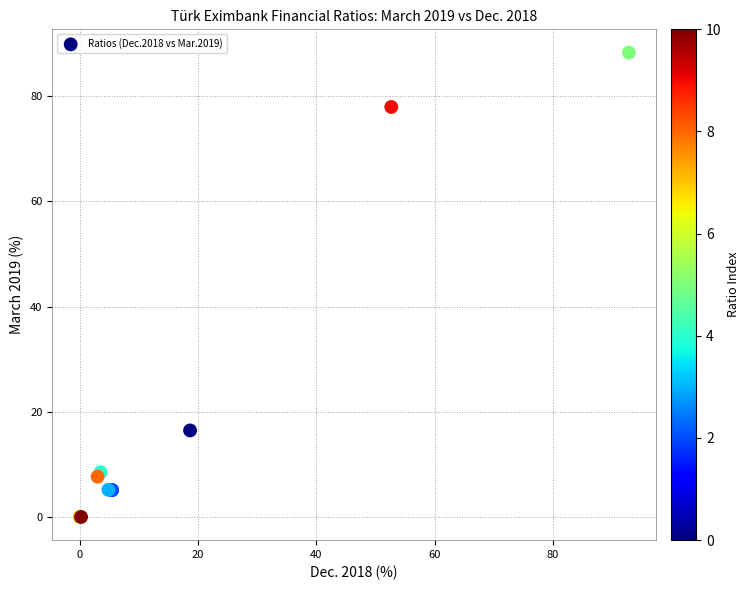

What Y value in the scatter plot is closest to 44?

16.4